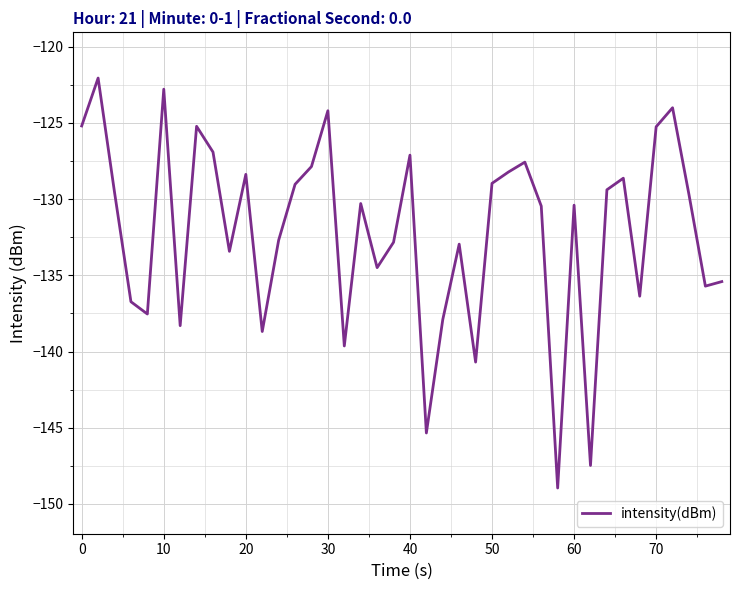

What is the greatest value displayed?

-122.1